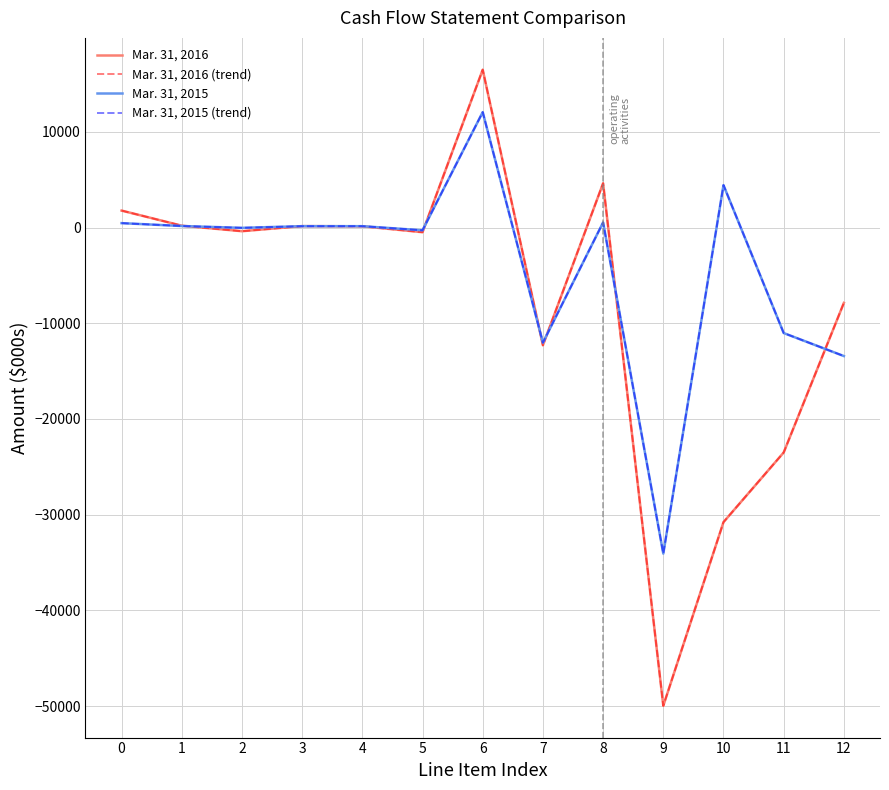

Is it true that Mar. 31, 2015 equals 536 at 8?

True